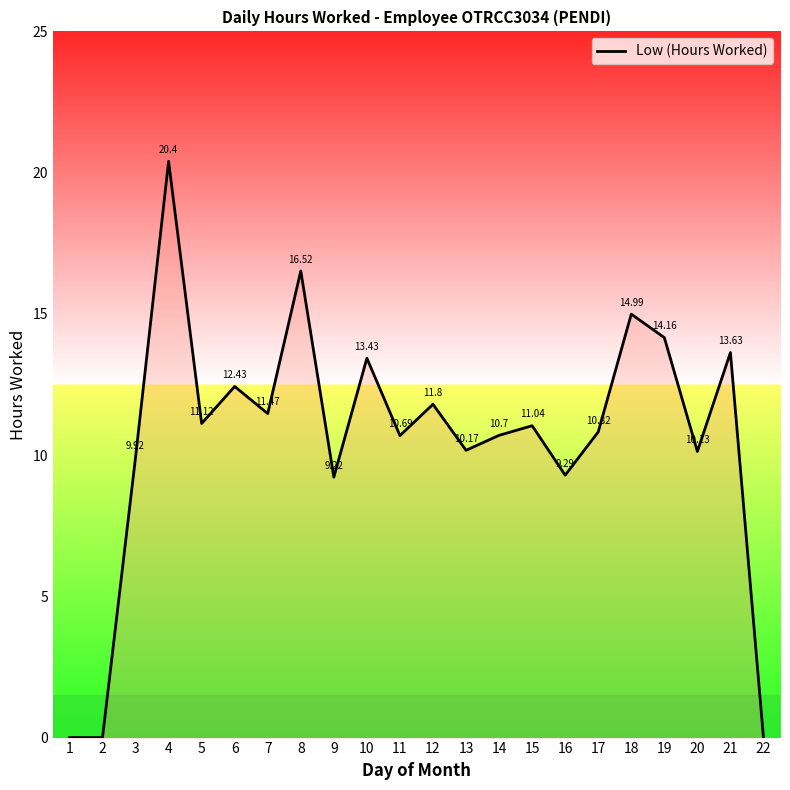

Where is the first local maximum?

4